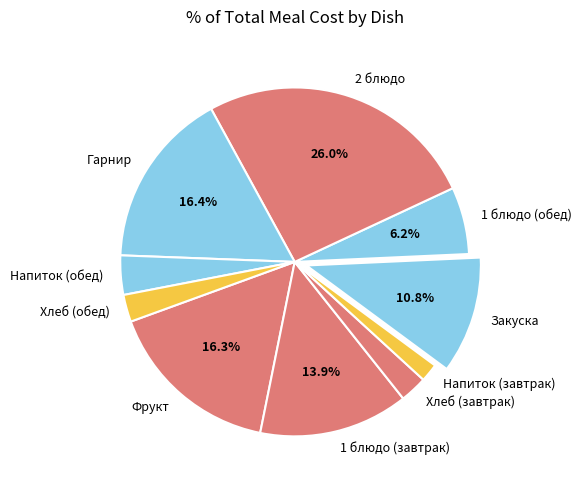

Count the number of slices in the pie.

10